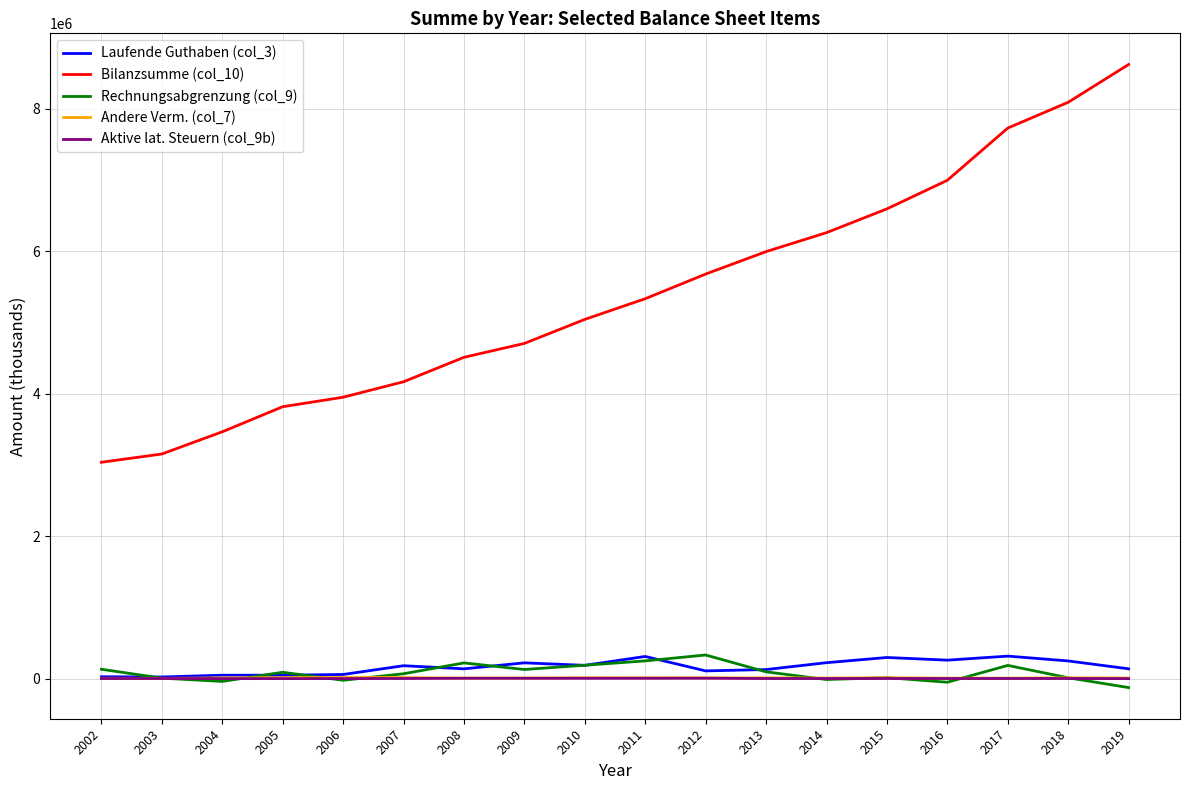

What is the difference between the maximum and minimum values in the Bilanzsumme (col_10) series?

5584879